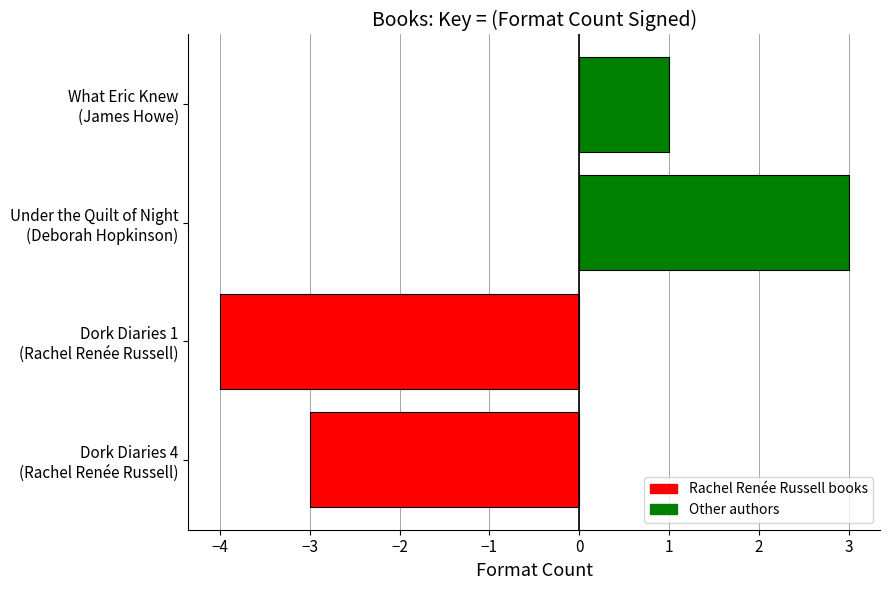

How many data points does each series have?

4